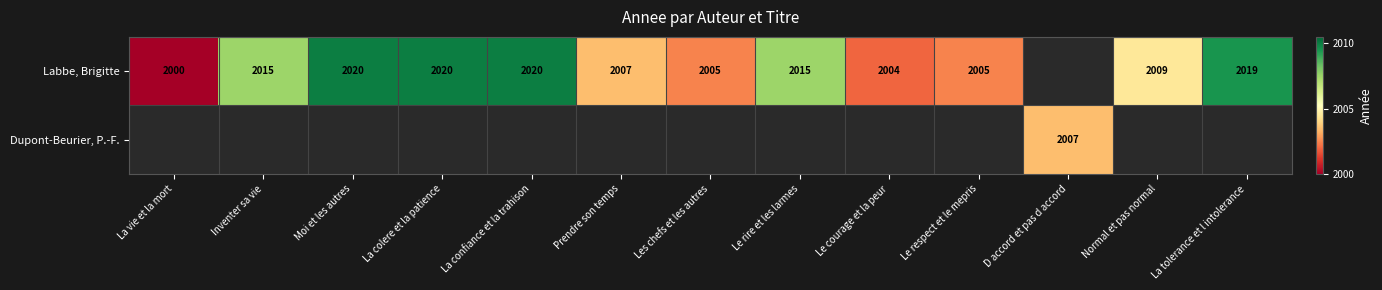

What is the greatest value displayed?

2020